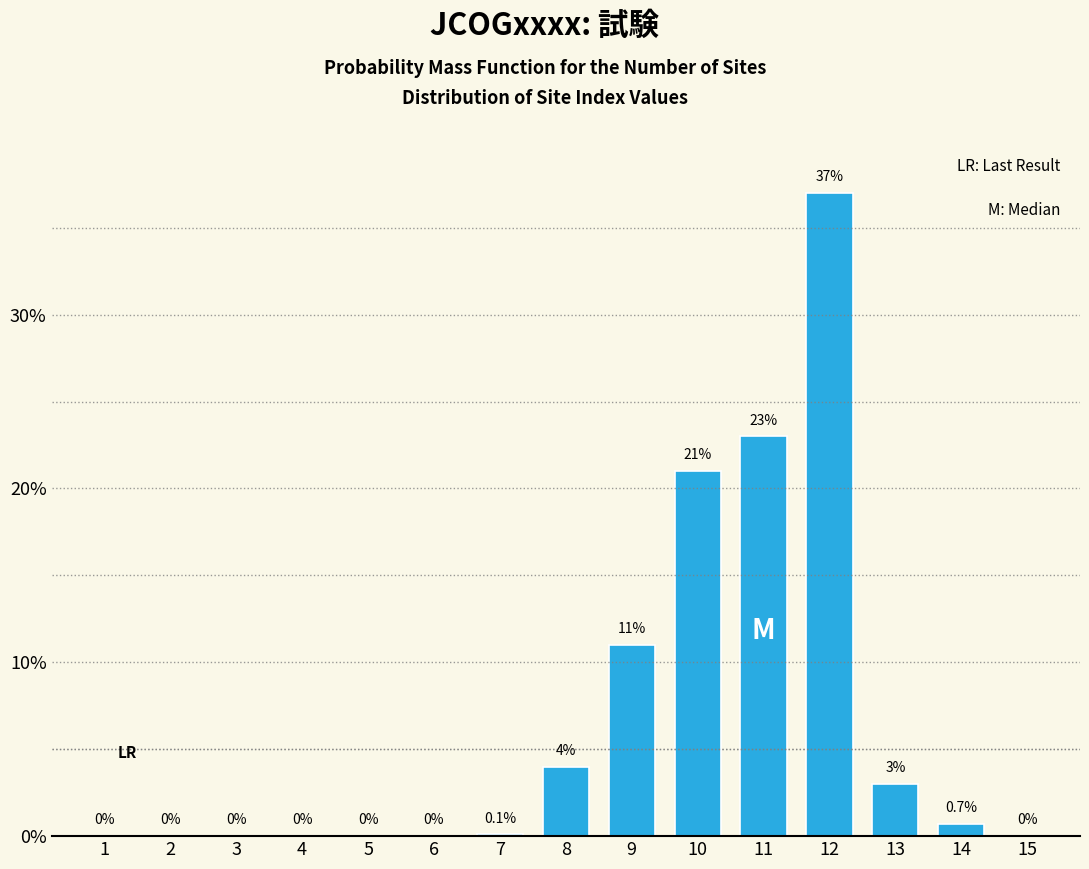

Reading left to right, extract all data points from this chart.

1=0.0	2=0.0	3=0.0	4=0.0	5=0.0	6=0.0	7=0.1	8=4.0	9=11.0	10=21.0	11=23.0	12=37.0	13=3.0	14=0.7	15=0.0